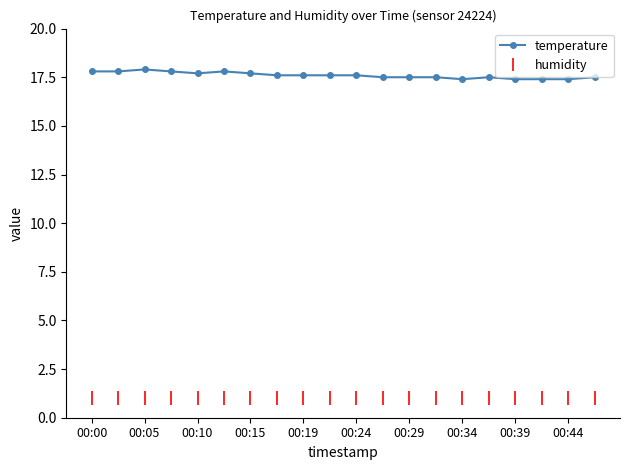

What is the value of the 19th point from the left?

17.4